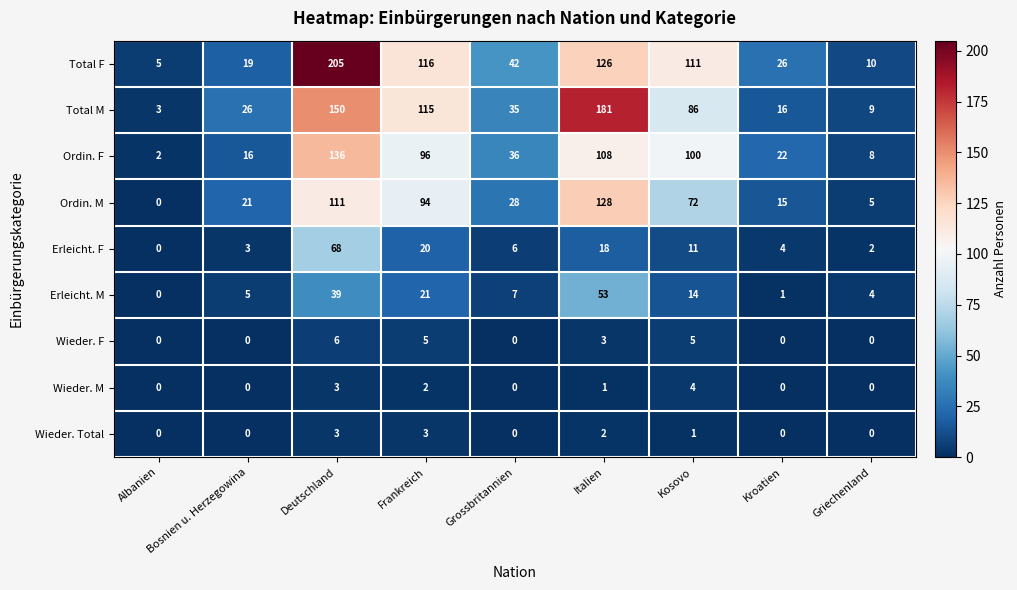

Which series has the largest total across all categories?

Total F